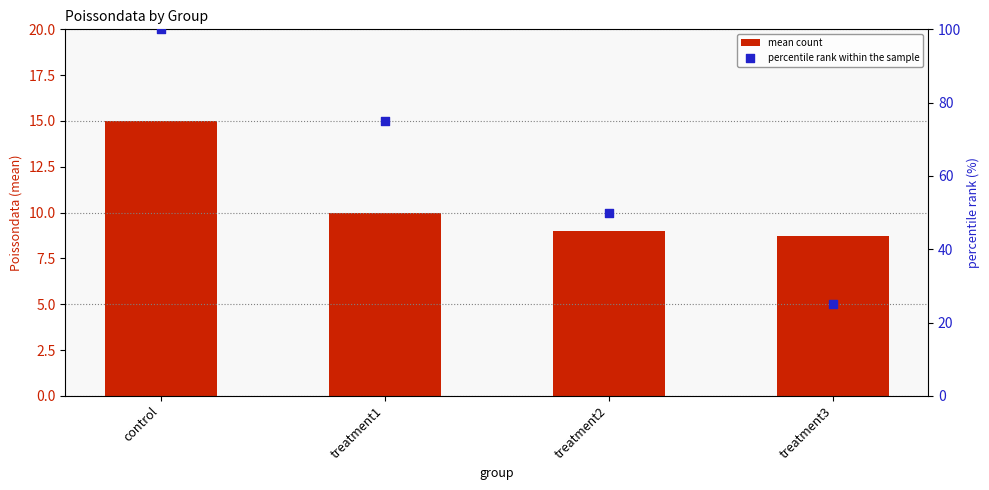

Which series reaches the maximum Y coordinate?

percentile rank within the sample